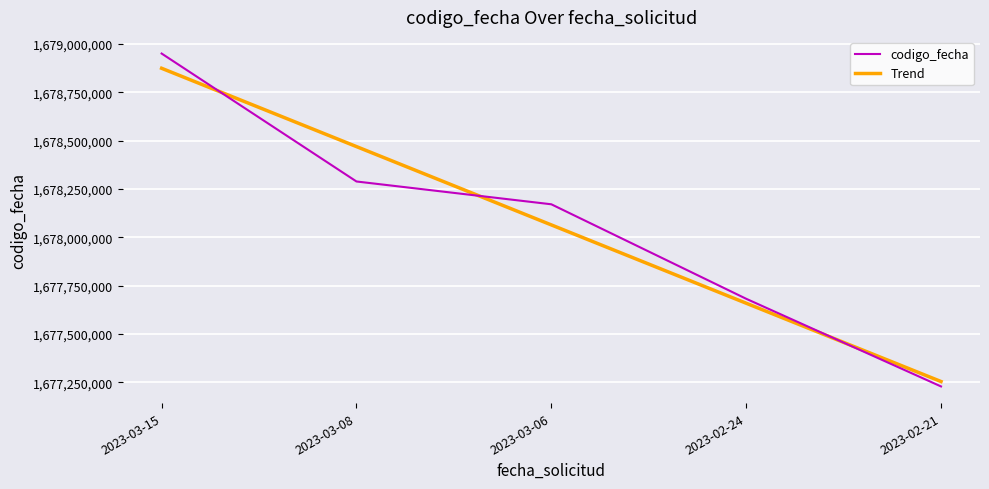

Reading left to right, extract all data points from this chart.

codigo_fecha: 2023-03-15=1678950836.0	2023-03-08=1678288986.0	2023-03-06=1678171020.0	2023-02-24=1677682281.0	2023-02-21=1677228786.0
Trend: 2023-03-15=1678874542.8	2023-03-08=1678469462.3	2023-03-06=1678064381.8	2023-02-24=1677659301.3	2023-02-21=1677254220.8